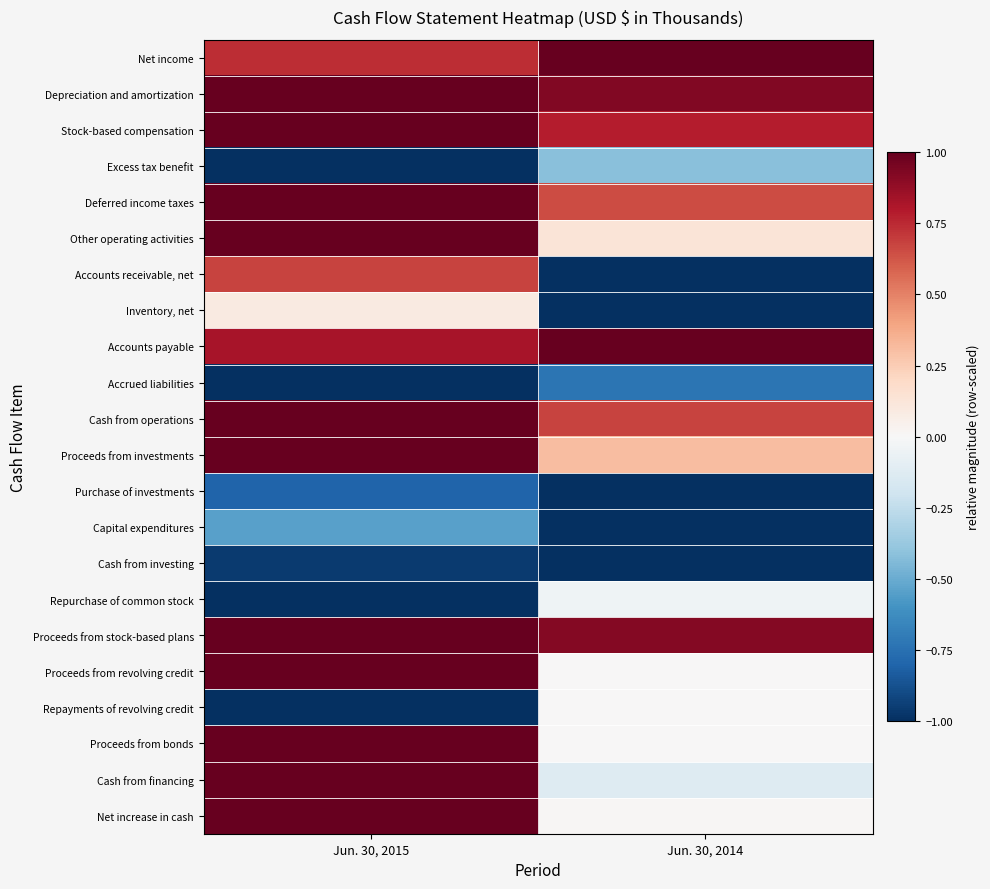

At which category does the chart reach its minimum across all series?

Jun. 30, 2015